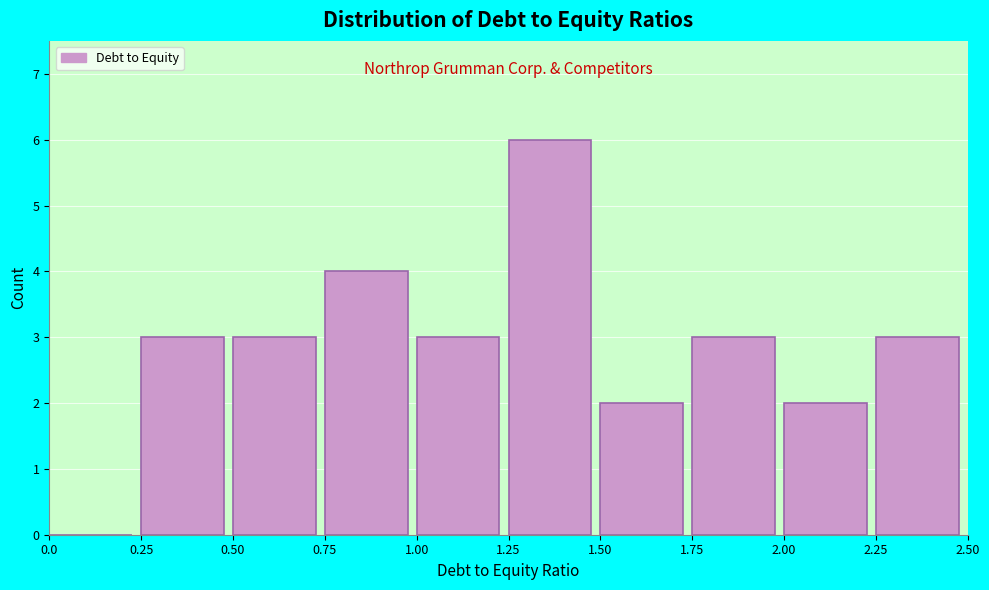

Reading left to right, transcribe this chart: for each bar, give the range it covers on the x-axis and its height. The values are not printed on the chart, so give them approximately, as read against the axis.

0.0 to 0.25: 0
0.25 to 0.50: 3
0.50 to 0.75: 3
0.75 to 1.00: 4
1.00 to 1.25: 3
1.25 to 1.50: 6
1.50 to 1.75: 2
1.75 to 2.00: 3
2.00 to 2.25: 2
2.25 to 2.50: 3